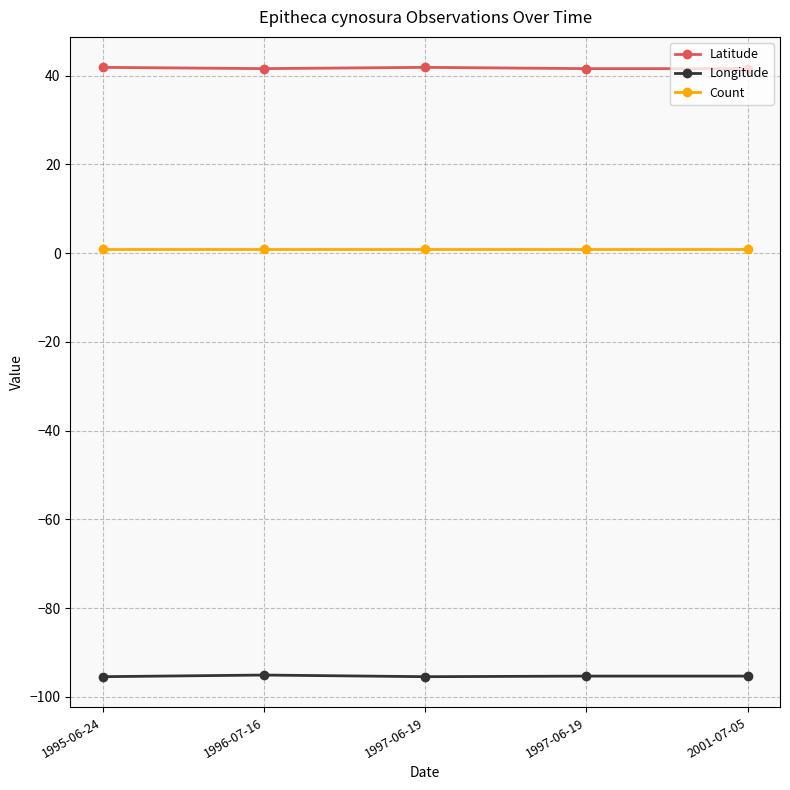

Between 2001-07-05 and 1996-07-16, which is larger?

1996-07-16